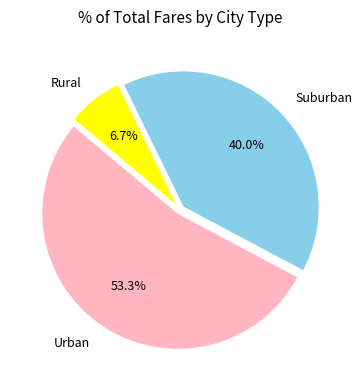

How much of the chart is everything except Rural?

93.3%